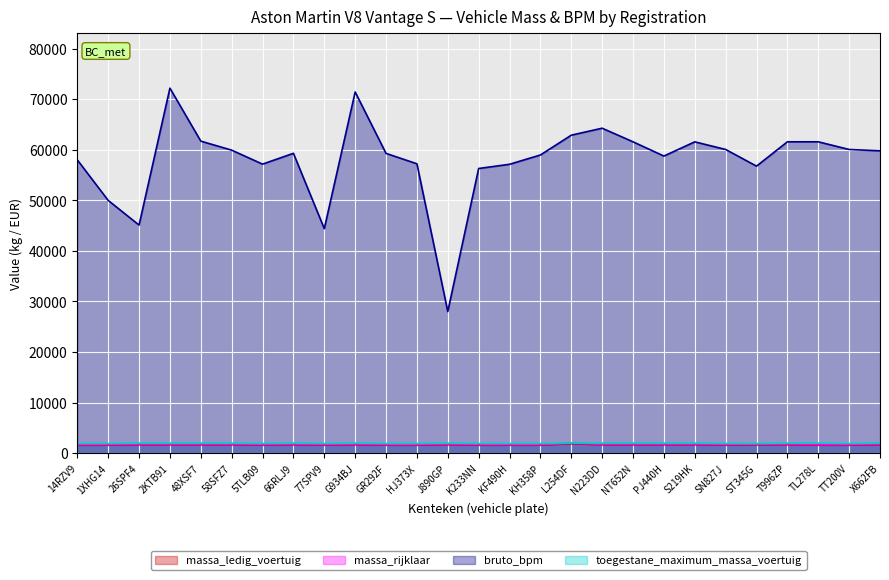

What is the label of the 18th point from the left?

N223DD